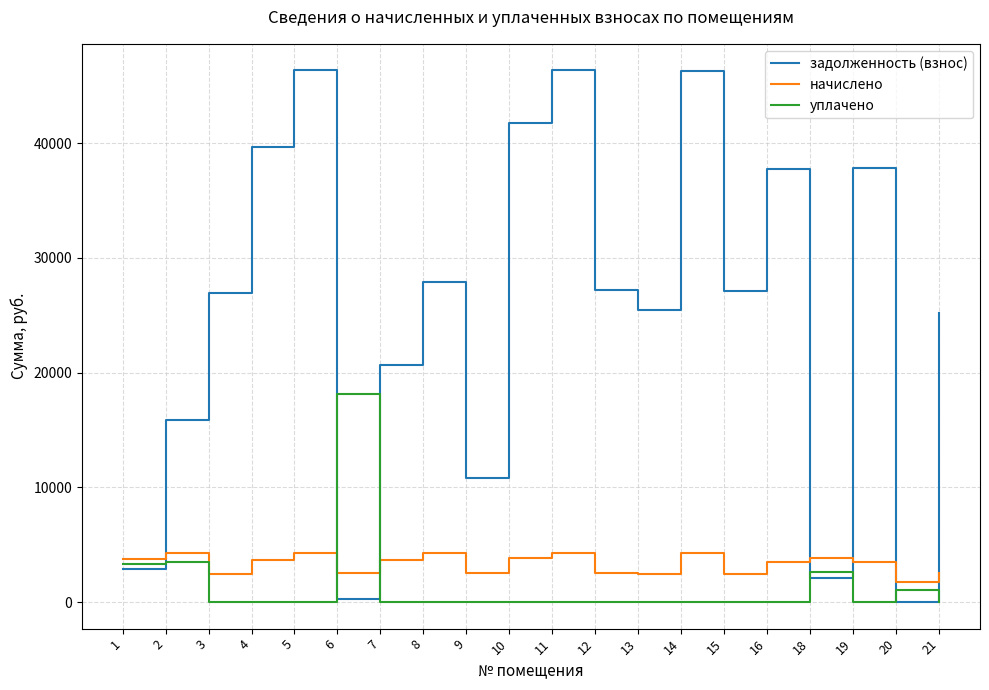

The уплачено series shows 4942.3 at 1. True or false?

False